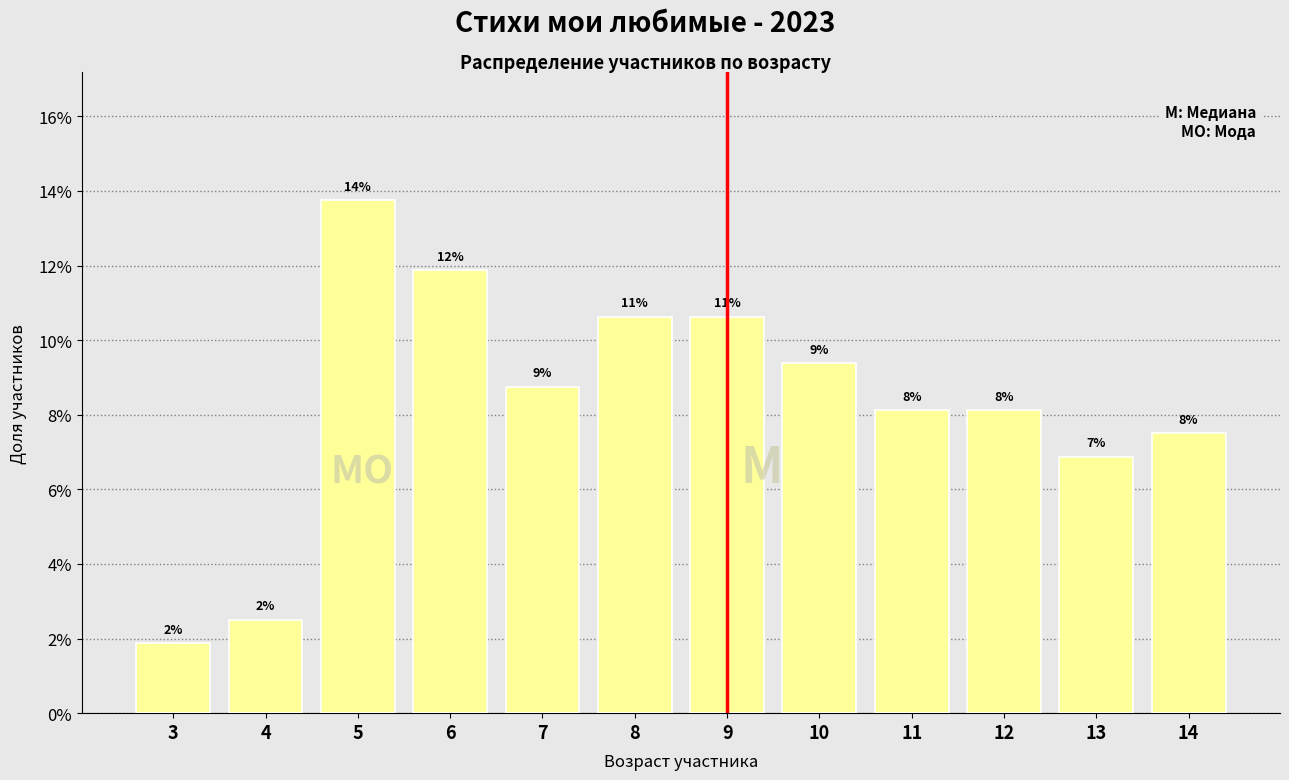

Are the bars horizontal?

No